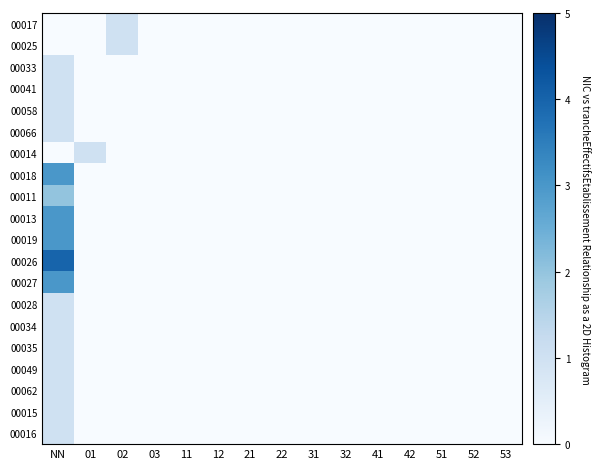

Reading left to right, extract all data points from this chart.

00017: NN=0	01=0	02=1	03=0	11=0	12=0	21=0	22=0	31=0	32=0	41=0	42=0	51=0	52=0	53=0
00025: NN=0	01=0	02=1	03=0	11=0	12=0	21=0	22=0	31=0	32=0	41=0	42=0	51=0	52=0	53=0
00033: NN=1	01=0	02=0	03=0	11=0	12=0	21=0	22=0	31=0	32=0	41=0	42=0	51=0	52=0	53=0
00041: NN=1	01=0	02=0	03=0	11=0	12=0	21=0	22=0	31=0	32=0	41=0	42=0	51=0	52=0	53=0
00058: NN=1	01=0	02=0	03=0	11=0	12=0	21=0	22=0	31=0	32=0	41=0	42=0	51=0	52=0	53=0
00066: NN=1	01=0	02=0	03=0	11=0	12=0	21=0	22=0	31=0	32=0	41=0	42=0	51=0	52=0	53=0
00014: NN=0	01=1	02=0	03=0	11=0	12=0	21=0	22=0	31=0	32=0	41=0	42=0	51=0	52=0	53=0
00018: NN=3	01=0	02=0	03=0	11=0	12=0	21=0	22=0	31=0	32=0	41=0	42=0	51=0	52=0	53=0
00011: NN=2	01=0	02=0	03=0	11=0	12=0	21=0	22=0	31=0	32=0	41=0	42=0	51=0	52=0	53=0
00013: NN=3	01=0	02=0	03=0	11=0	12=0	21=0	22=0	31=0	32=0	41=0	42=0	51=0	52=0	53=0
00019: NN=3	01=0	02=0	03=0	11=0	12=0	21=0	22=0	31=0	32=0	41=0	42=0	51=0	52=0	53=0
00026: NN=4	01=0	02=0	03=0	11=0	12=0	21=0	22=0	31=0	32=0	41=0	42=0	51=0	52=0	53=0
00027: NN=3	01=0	02=0	03=0	11=0	12=0	21=0	22=0	31=0	32=0	41=0	42=0	51=0	52=0	53=0
00028: NN=1	01=0	02=0	03=0	11=0	12=0	21=0	22=0	31=0	32=0	41=0	42=0	51=0	52=0	53=0
00034: NN=1	01=0	02=0	03=0	11=0	12=0	21=0	22=0	31=0	32=0	41=0	42=0	51=0	52=0	53=0
00035: NN=1	01=0	02=0	03=0	11=0	12=0	21=0	22=0	31=0	32=0	41=0	42=0	51=0	52=0	53=0
00049: NN=1	01=0	02=0	03=0	11=0	12=0	21=0	22=0	31=0	32=0	41=0	42=0	51=0	52=0	53=0
00062: NN=1	01=0	02=0	03=0	11=0	12=0	21=0	22=0	31=0	32=0	41=0	42=0	51=0	52=0	53=0
00015: NN=1	01=0	02=0	03=0	11=0	12=0	21=0	22=0	31=0	32=0	41=0	42=0	51=0	52=0	53=0
00016: NN=1	01=0	02=0	03=0	11=0	12=0	21=0	22=0	31=0	32=0	41=0	42=0	51=0	52=0	53=0